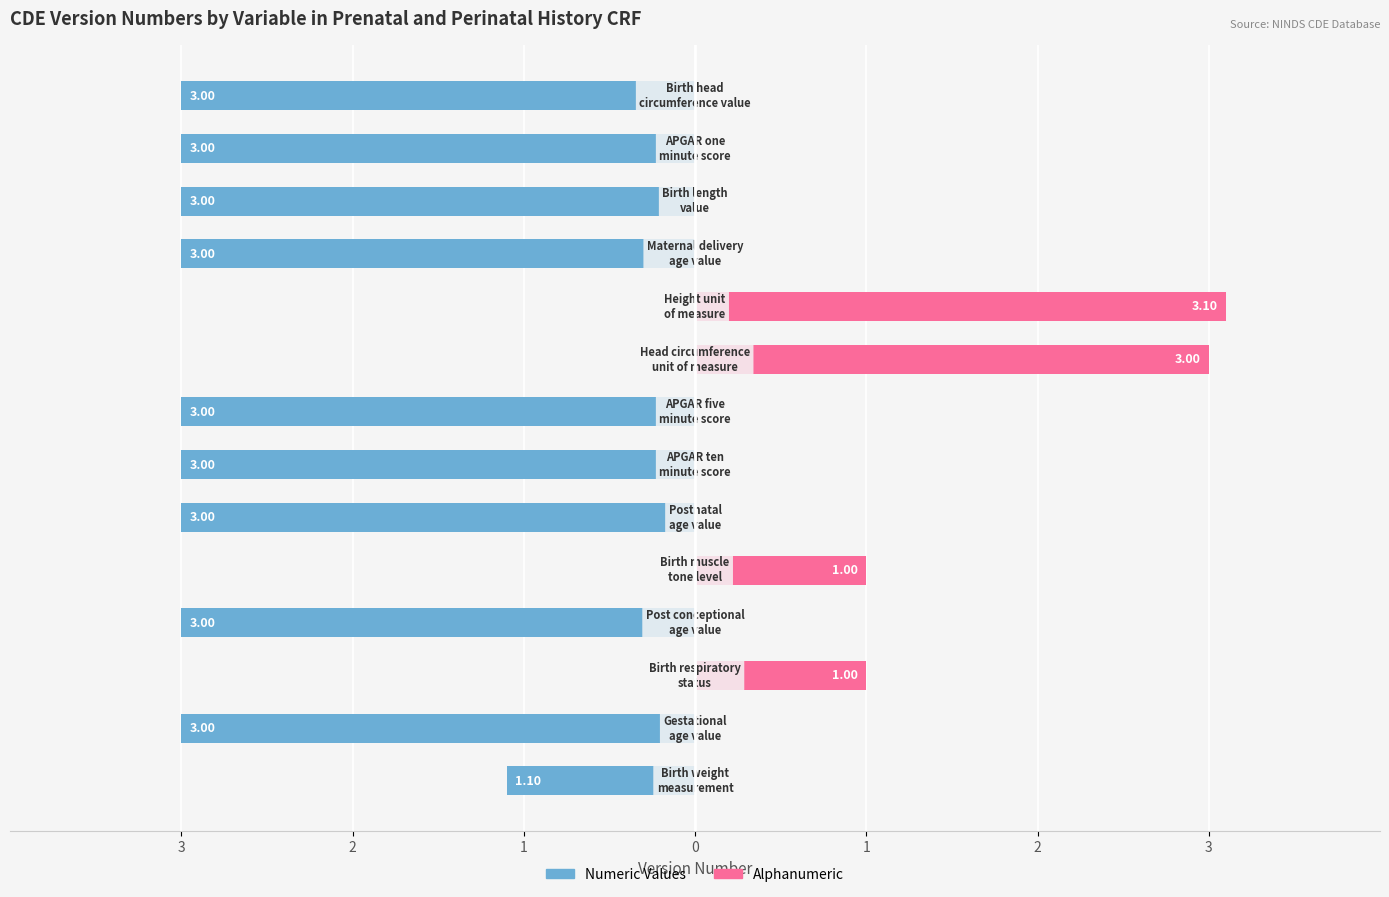

What is the spread (max minus min) of values at 2?

3.0